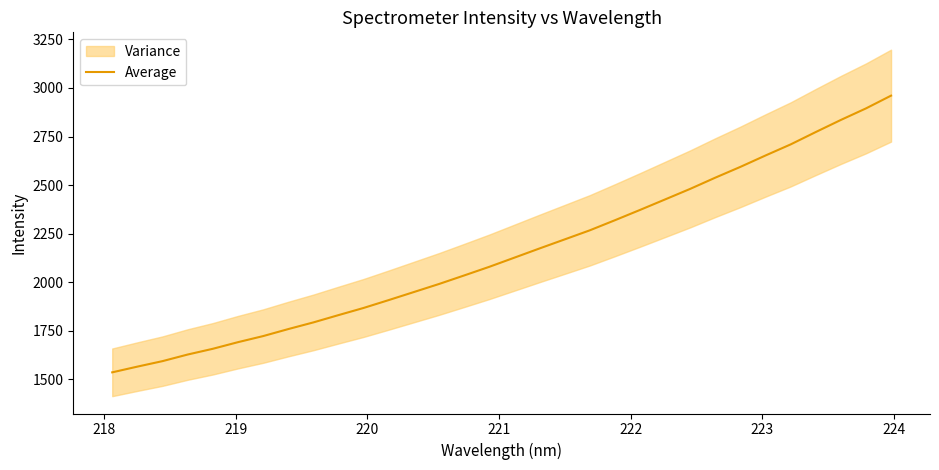

What is the highest value of the Average series?

2960.6